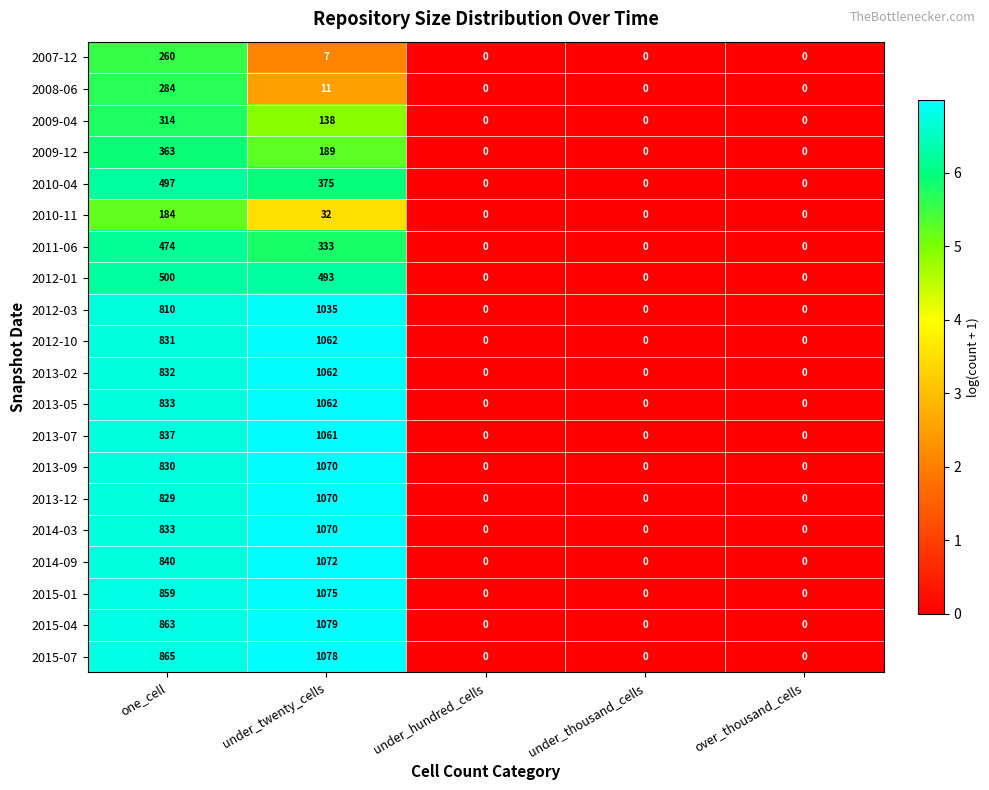

What is the sum of all 2013-12 values?

1899